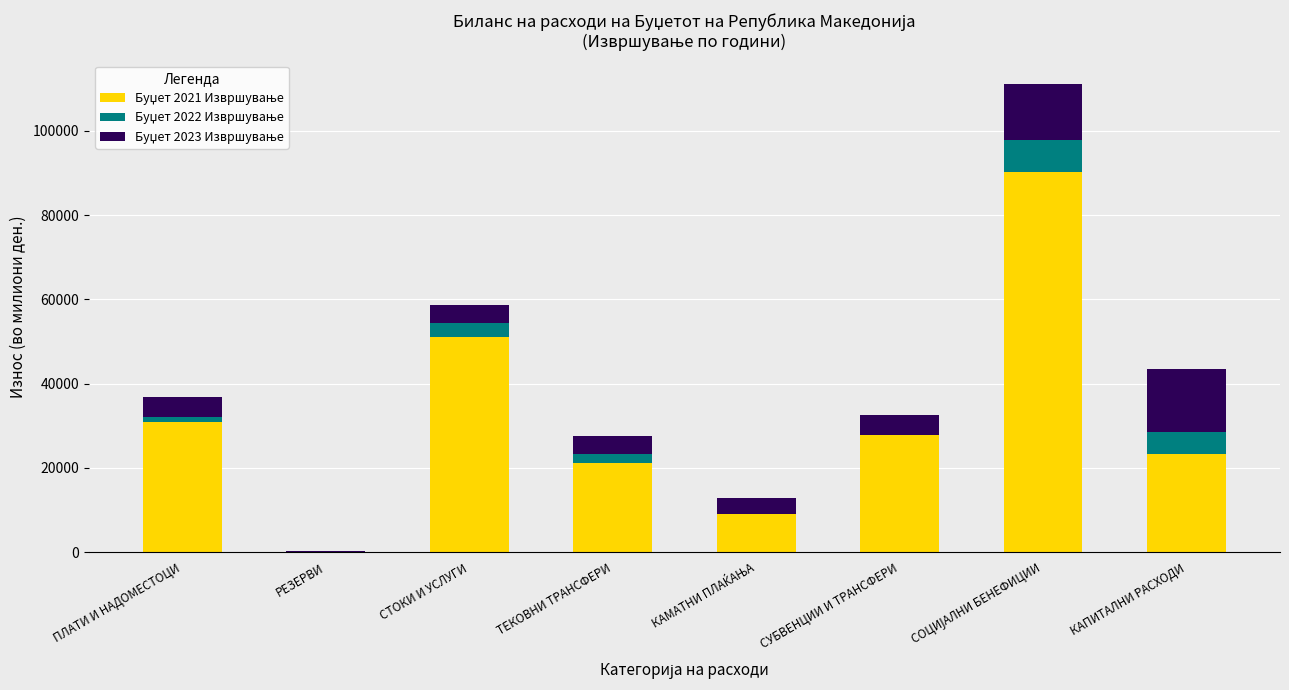

What is the difference between the maximum and second lowest values in the Буџет 2022 Извршување series?

7413.5